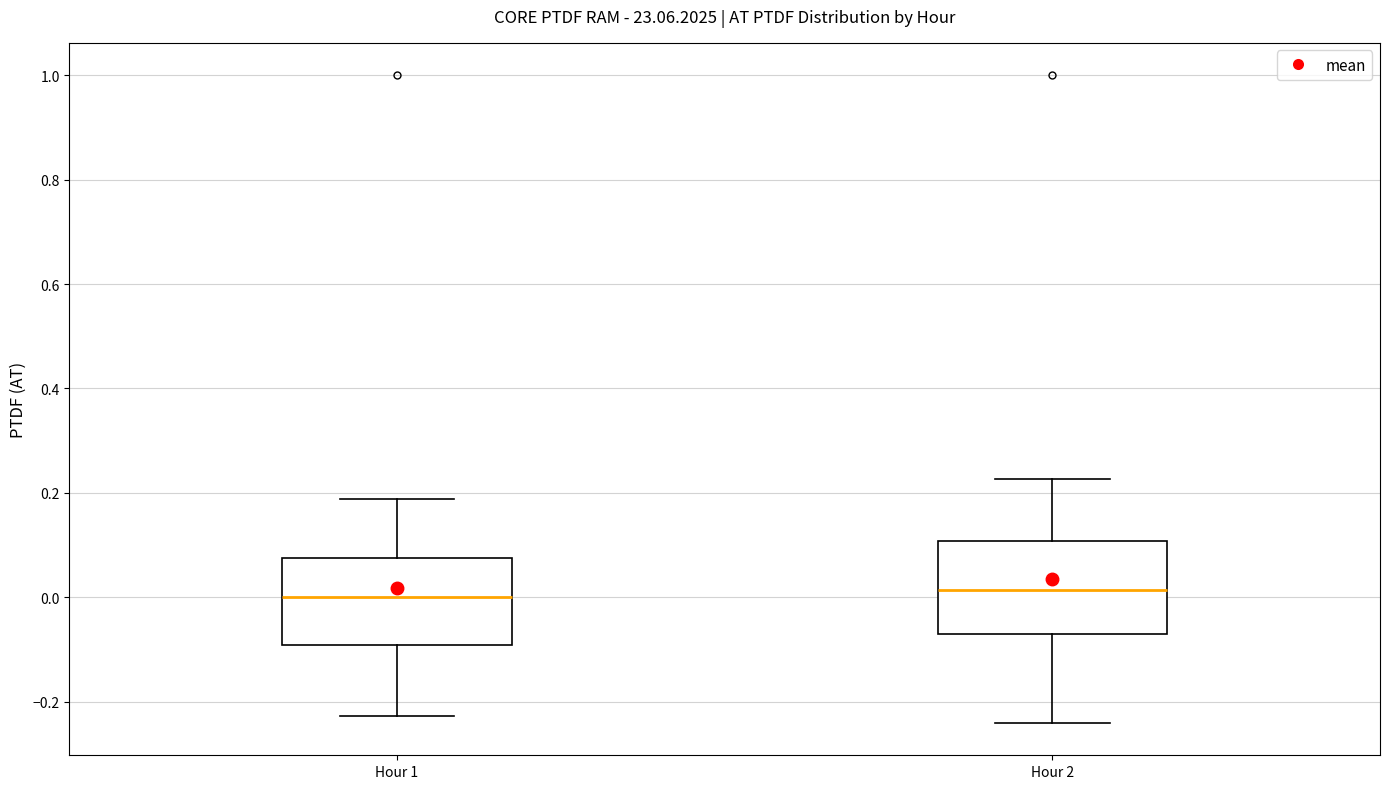

Reading left to right, read every box against the y-axis: the position of its median line, the range the box covers, and the ends of its whiskers. The values are not printed on the chart, so give them approximately, as read against the axis.

Hour 1: median 0.00, box -0.10 to 0.08, whiskers -0.22 to 0.18
Hour 2: median 0.02, box -0.06 to 0.10, whiskers -0.24 to 0.22